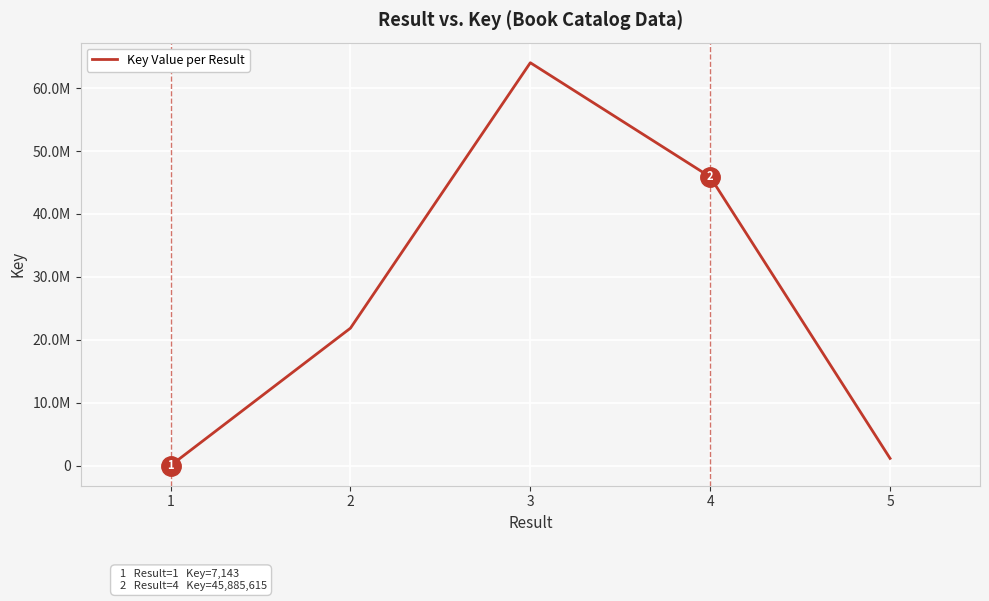

Reading left to right, transcribe all the data shown in this chart.

7143	21849684	64041335	45885615	1143805